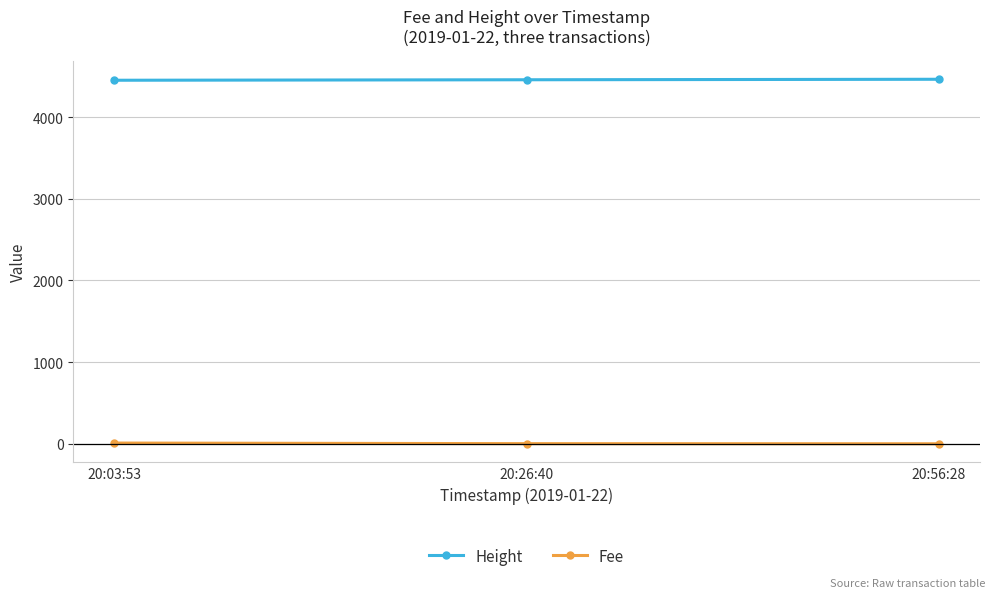

True or false: Fee has a value of 0.1 at 20:56:28.

True